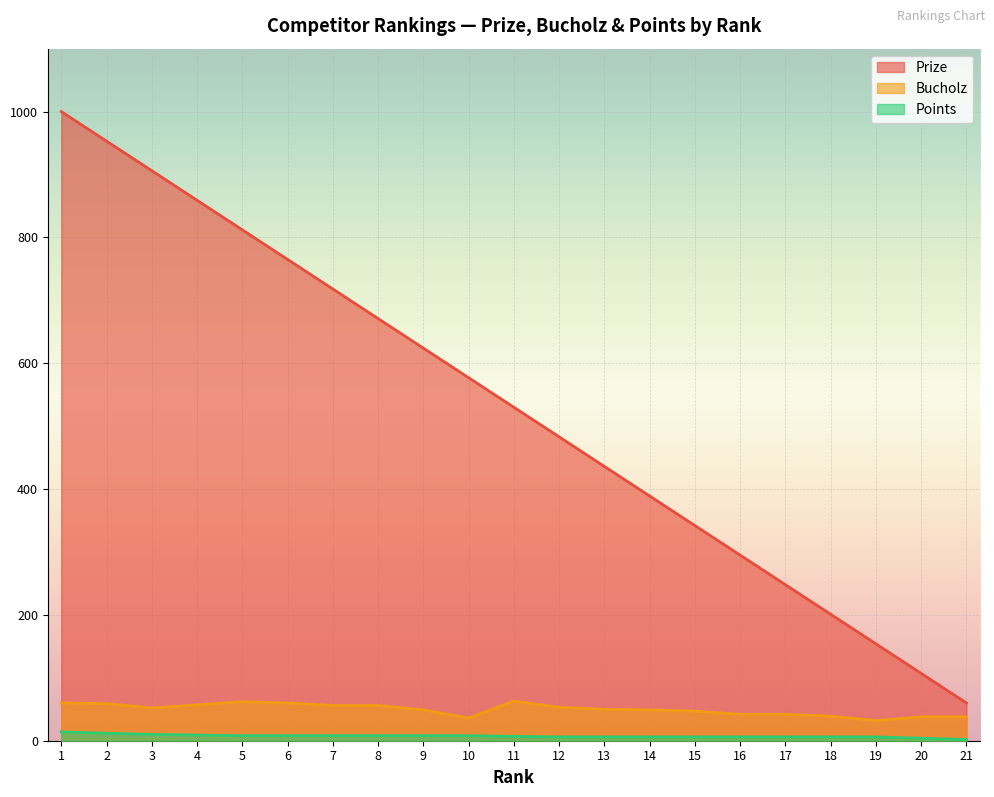

What is the spread (max minus min) of values at 5?

804